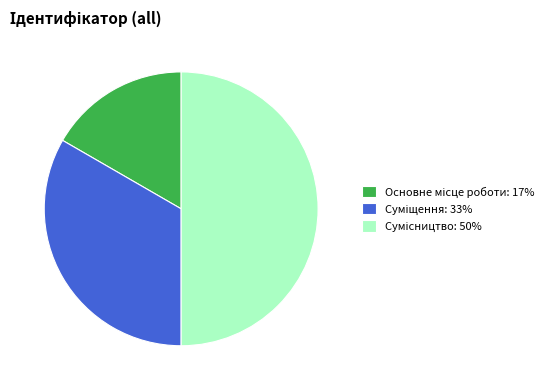

What percentage is NOT represented by Сумісництво?

50.0%